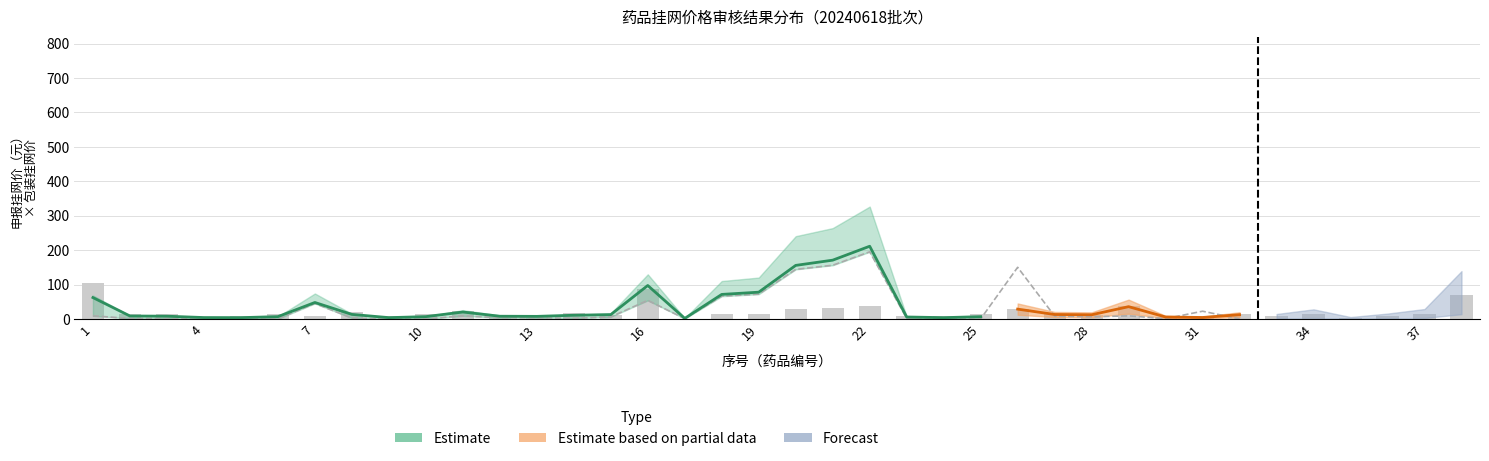

How many categories are shown in the chart?

38